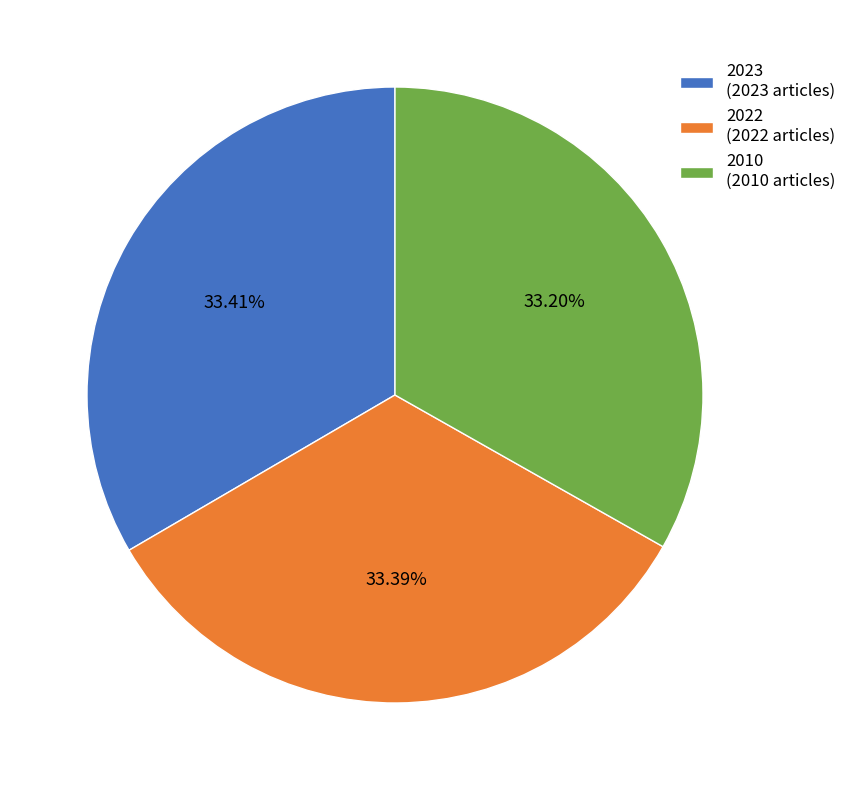

Count the number of slices in the pie.

3